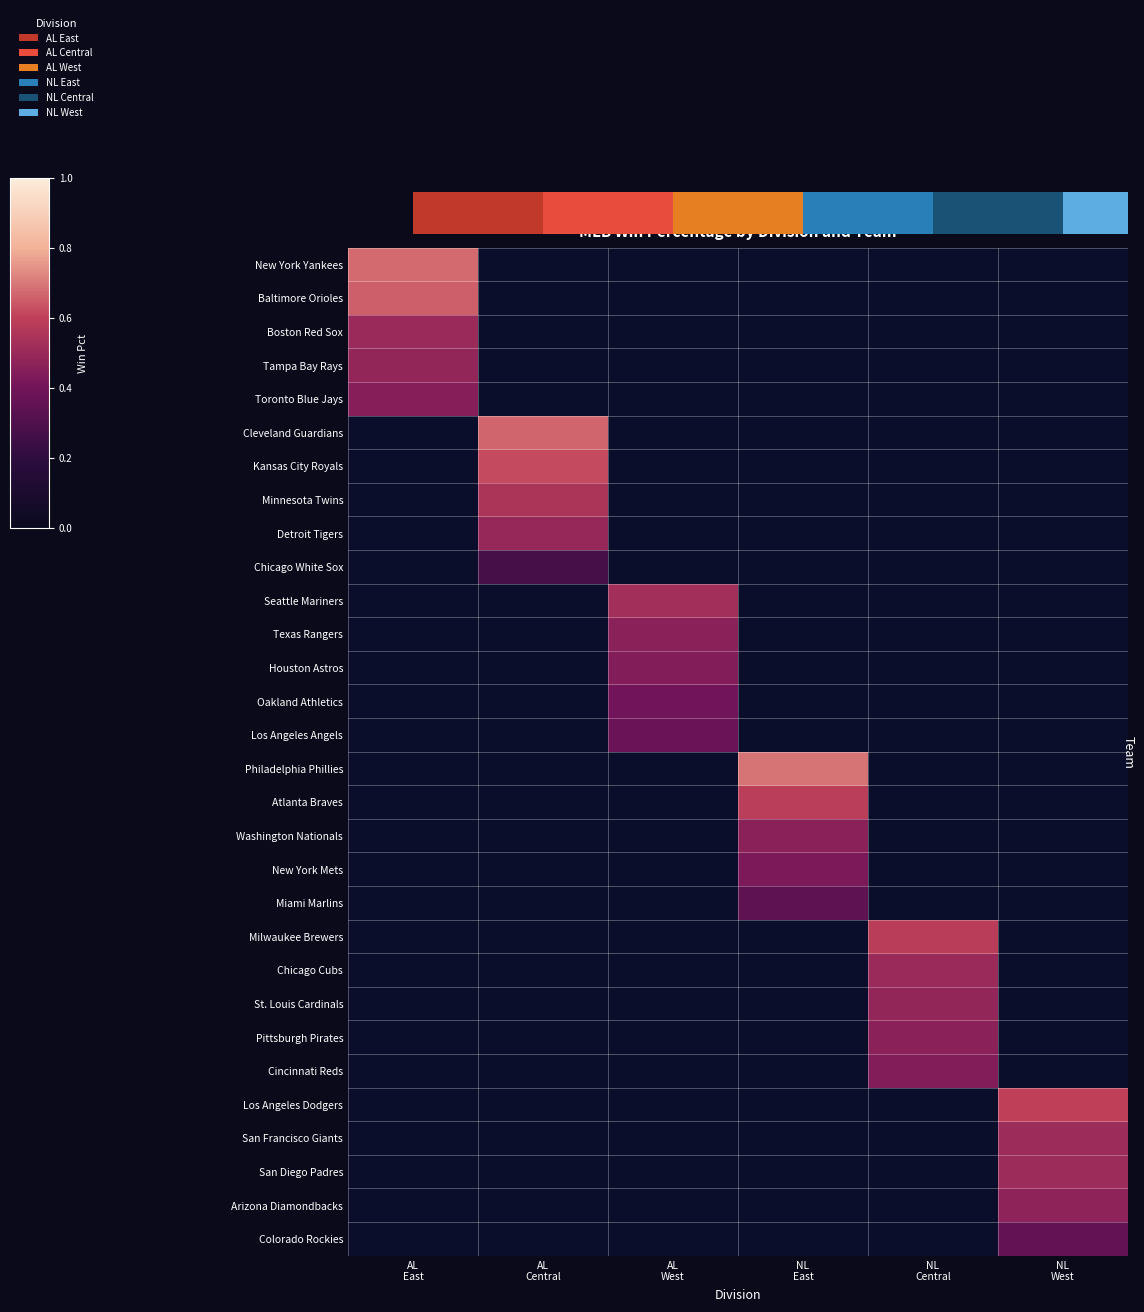

Between NL
East and AL
West, which is larger?

AL
West